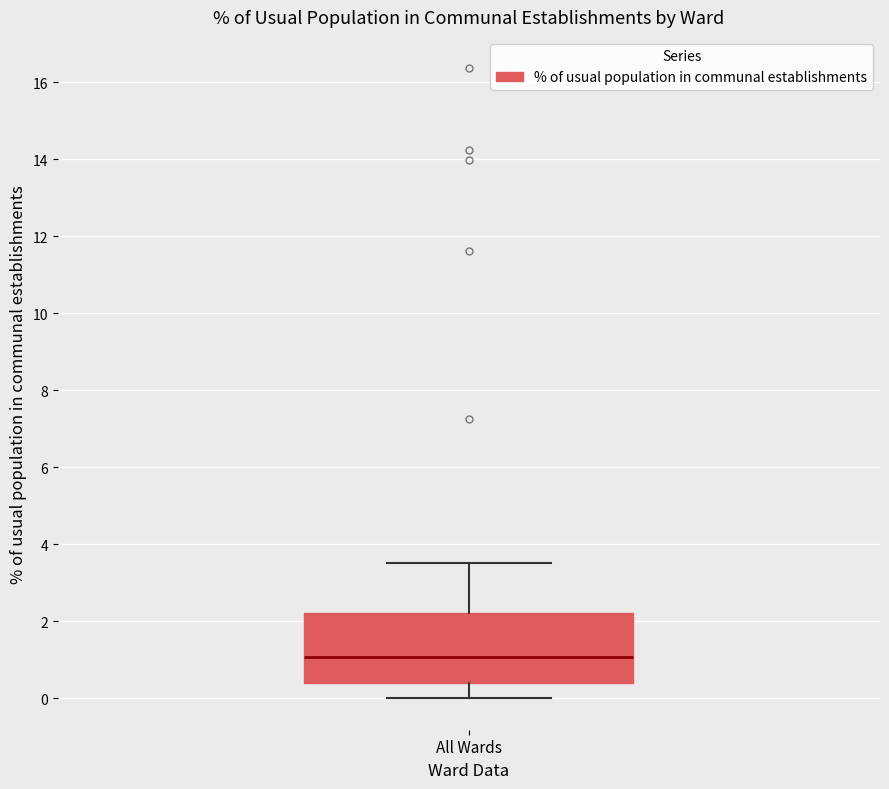

Read this box plot against the y-axis: the position of the median line, the range covered by the box, and the ends of both whiskers. The values are not printed on the chart, so give them approximately, as read against the axis.

median 1.0, box 0.4 to 2.2, whiskers 0.0 to 3.6